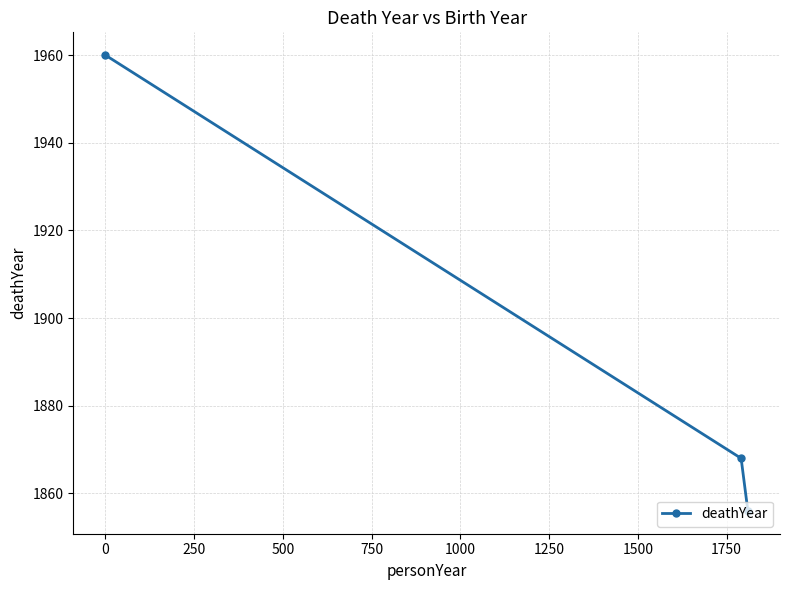

What is the greatest value displayed?

1960